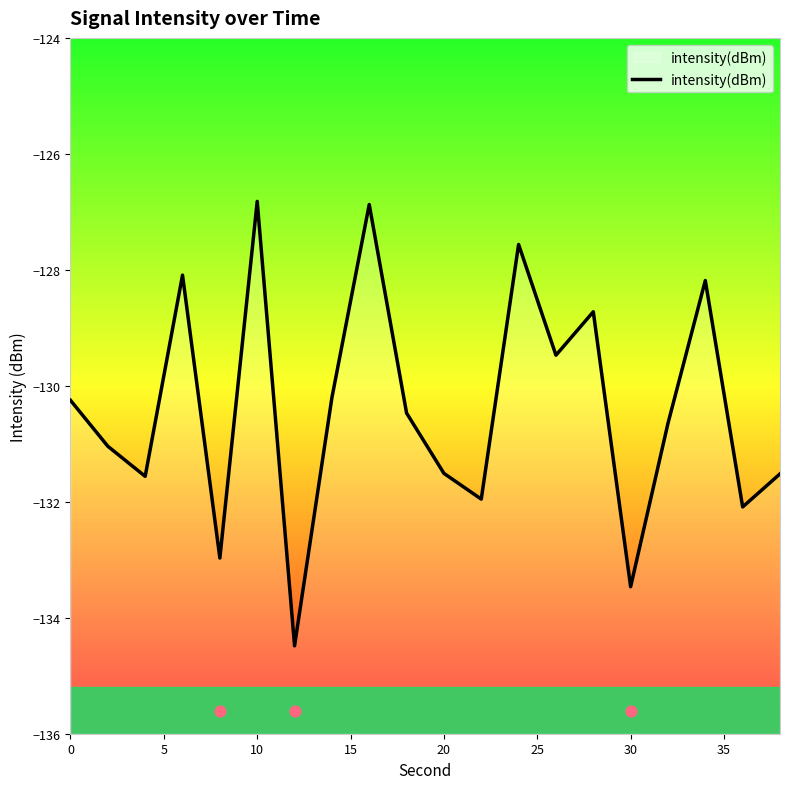

What is the highest value of the intensity(dBm) series?

-126.8